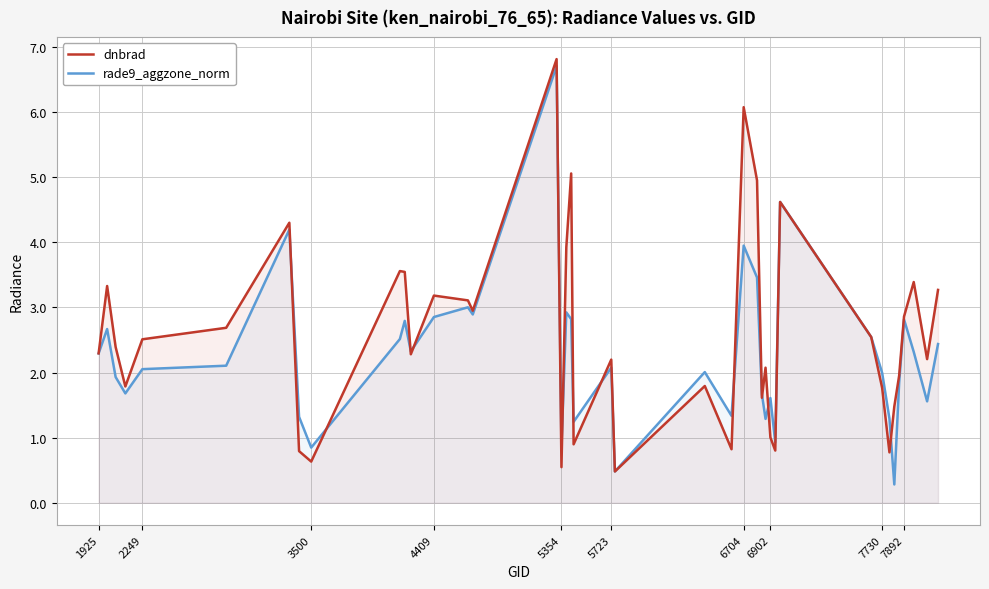

Which series has the largest total across all categories?

dnbrad